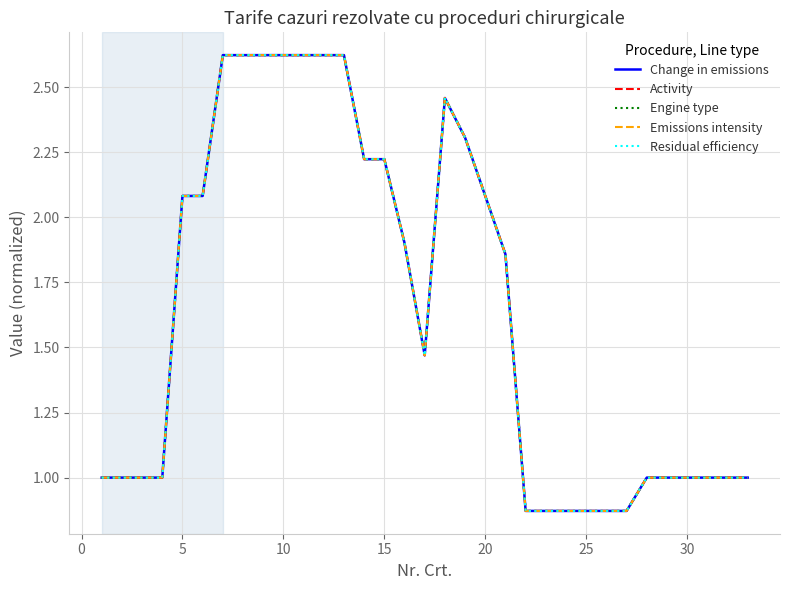

Does the chart display data point markers on the line(s)?

No